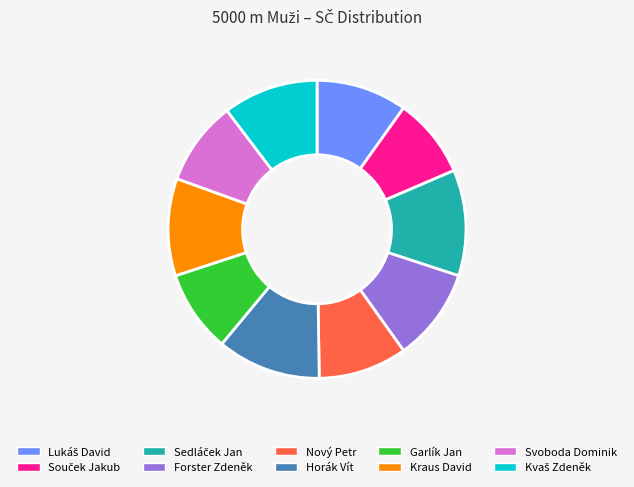

How many segments does this pie chart have?

10